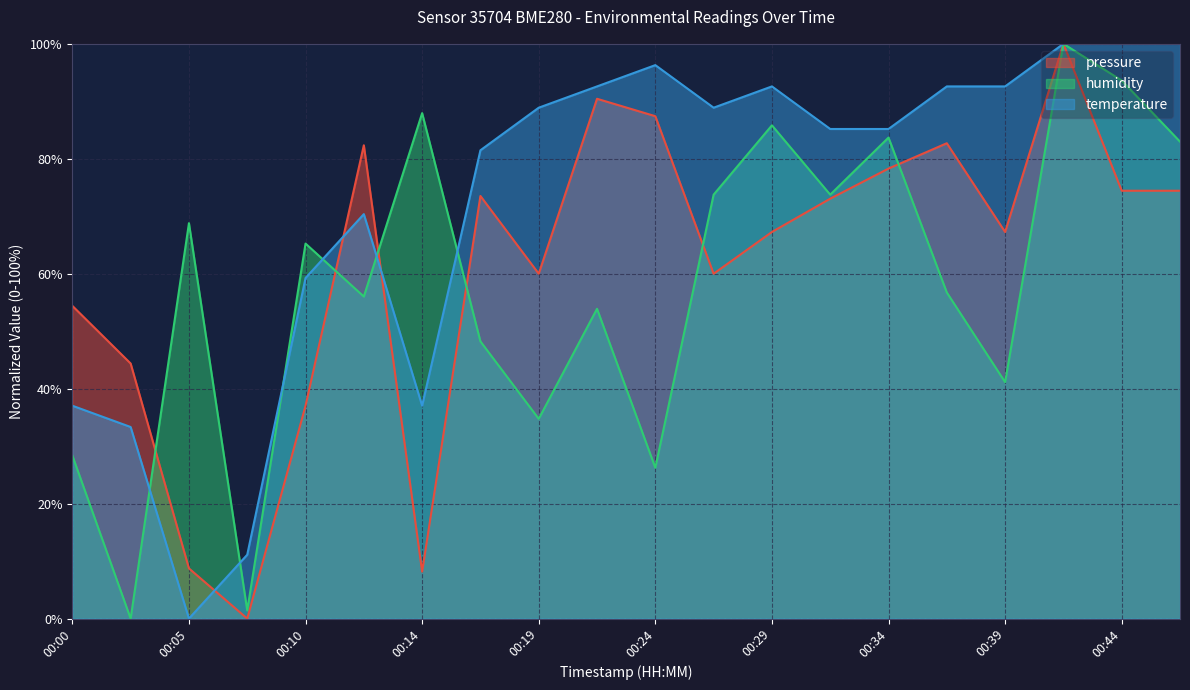

How many intersections are there between temperature and pressure?

3